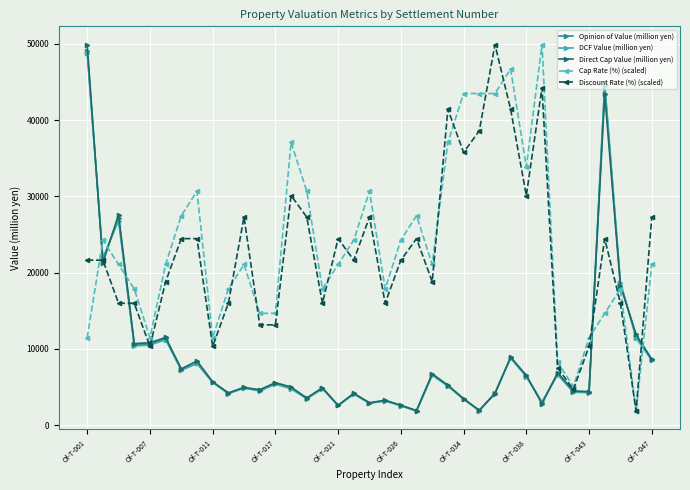

How many lines are shown in the chart?

5